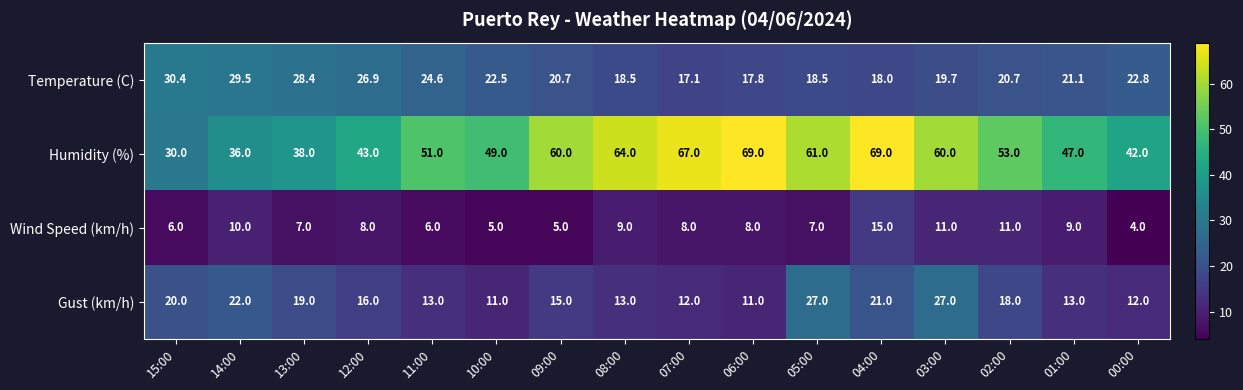

What is the minimum value shown in the chart?

4.0